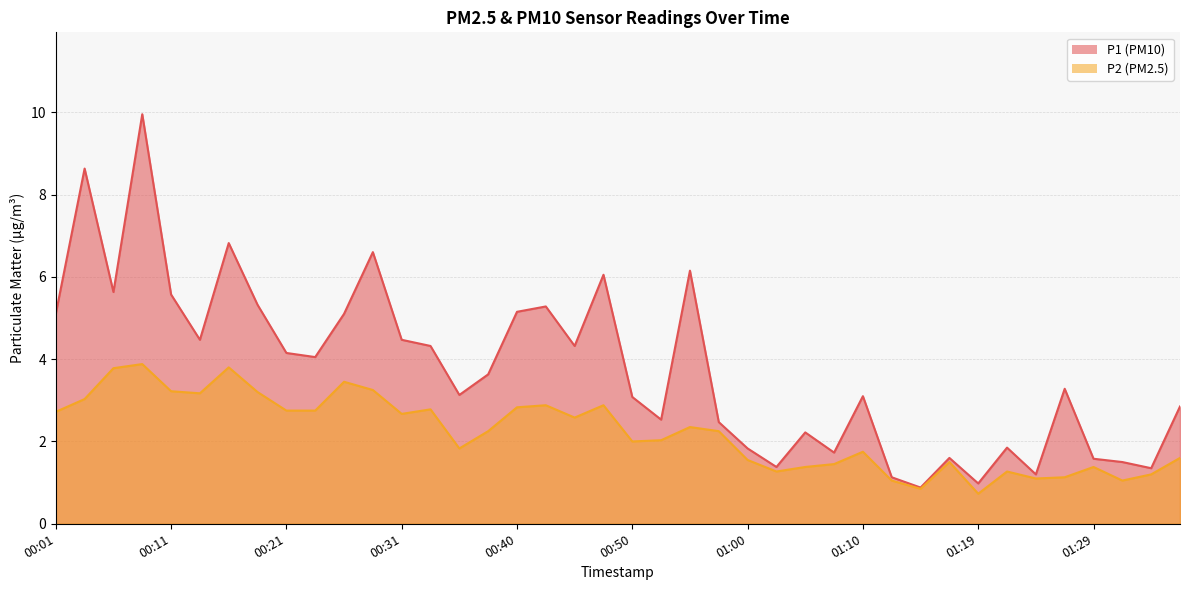

Is the value of P2 at 00:55 greater than the value of P1 at 00:43?

No